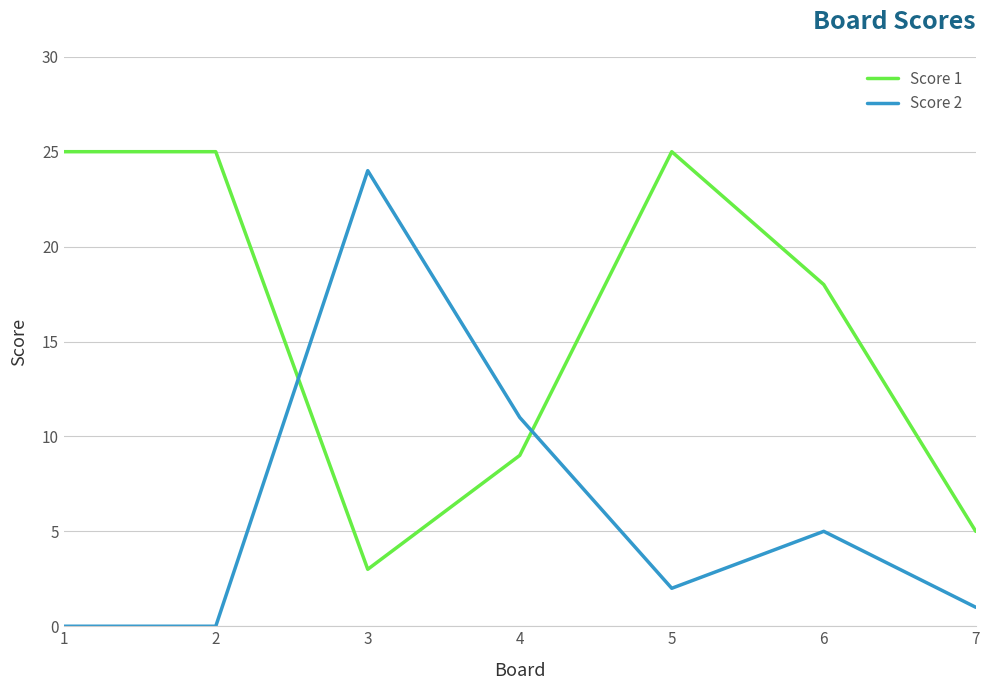

What are all the series names shown in the legend?

Score 1, Score 2